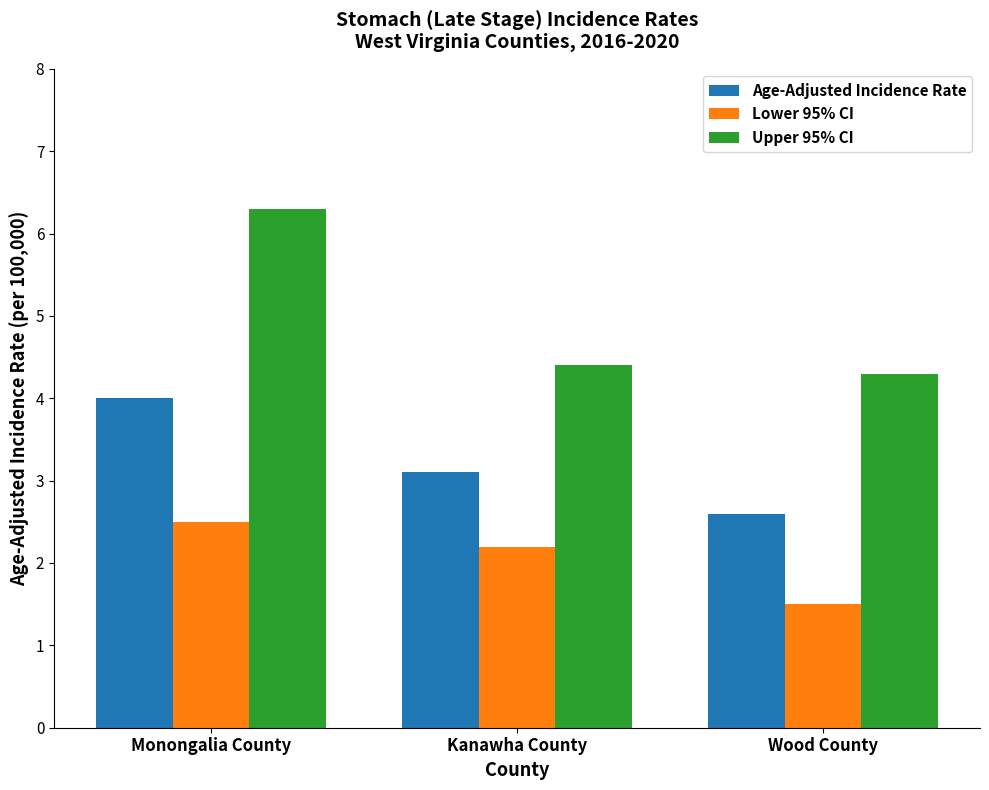

Which series has the largest total across all categories?

Upper 95% CI